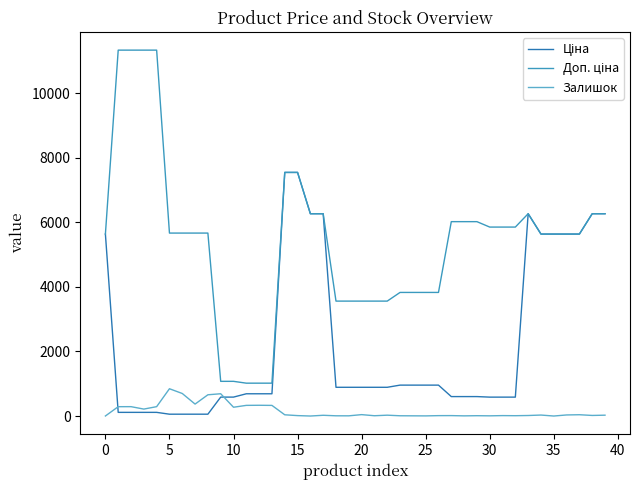

Which series has the widest spread of values?

Доп. ціна